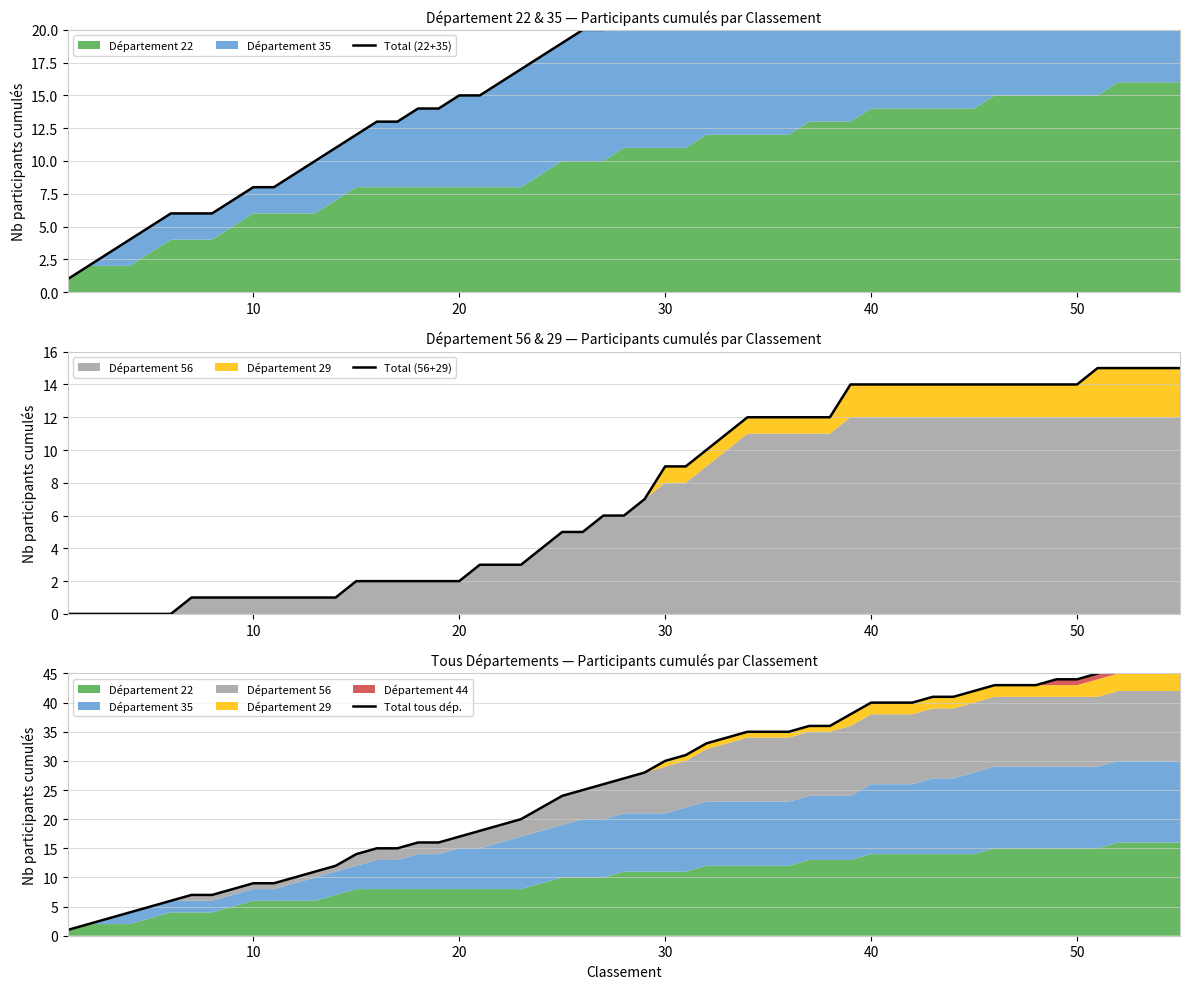

What is the spread (max minus min) of values at 22?

7.5